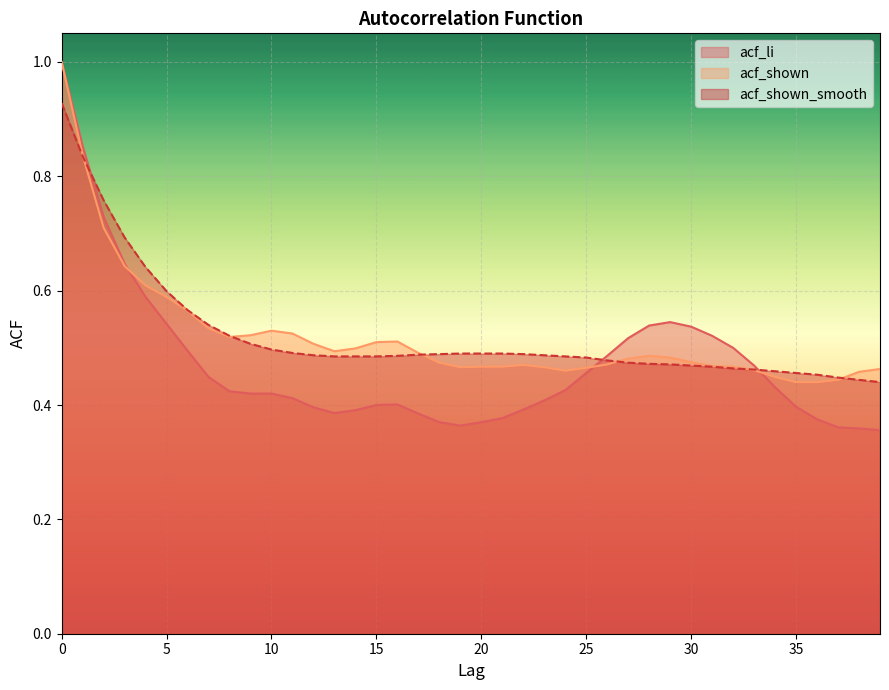

How many lines are shown in the chart?

3